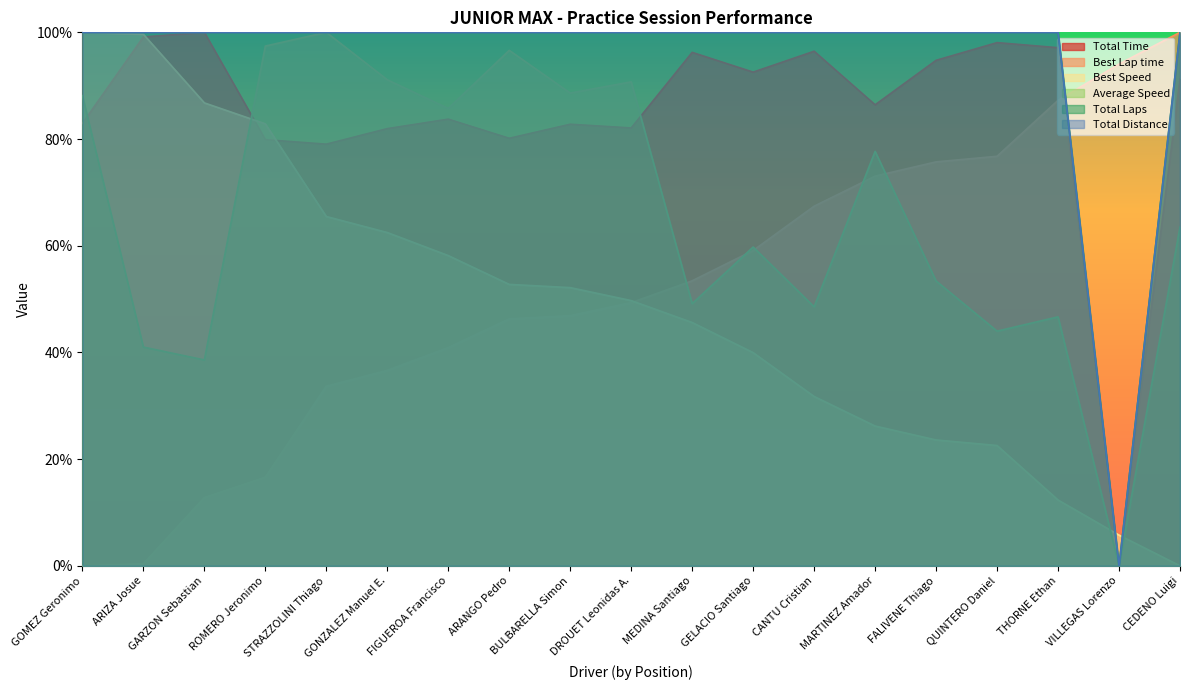

What is the value of the Best Lap time point at the 19th from the left?

100.0